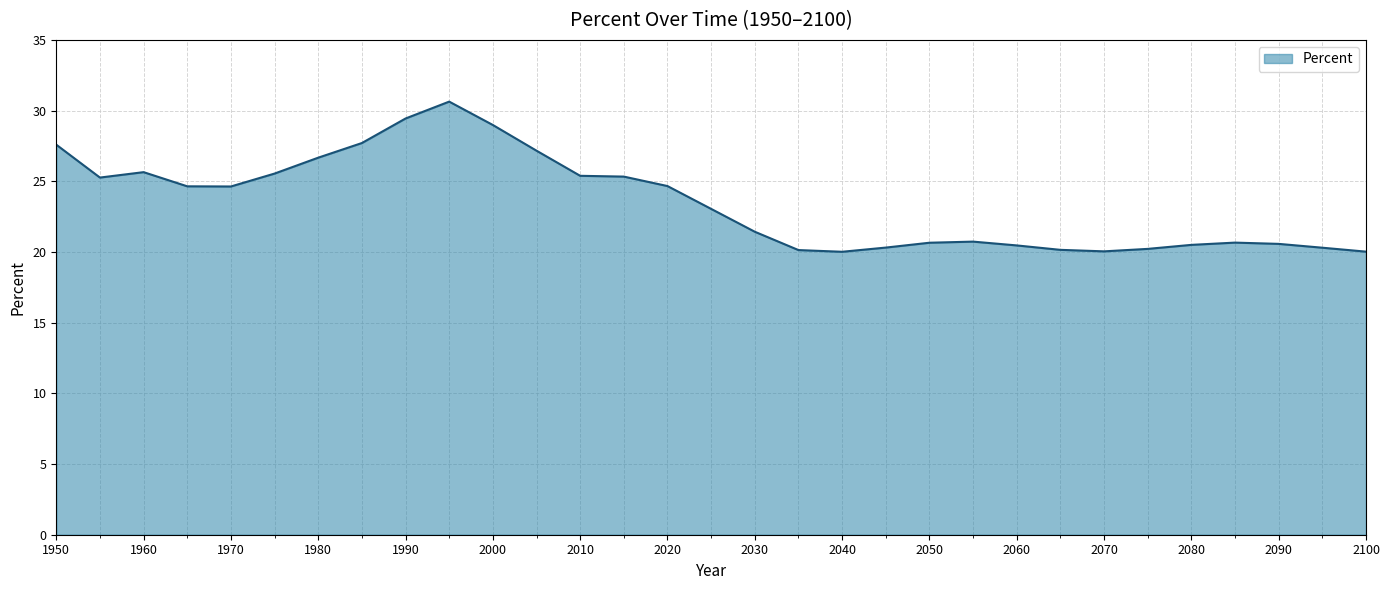

What is the difference between the maximum and minimum values?

10.6